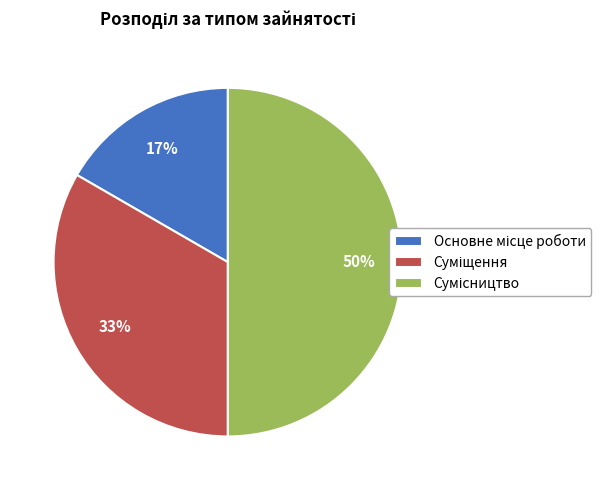

To the nearest percent, what is the average slice percentage?

33%